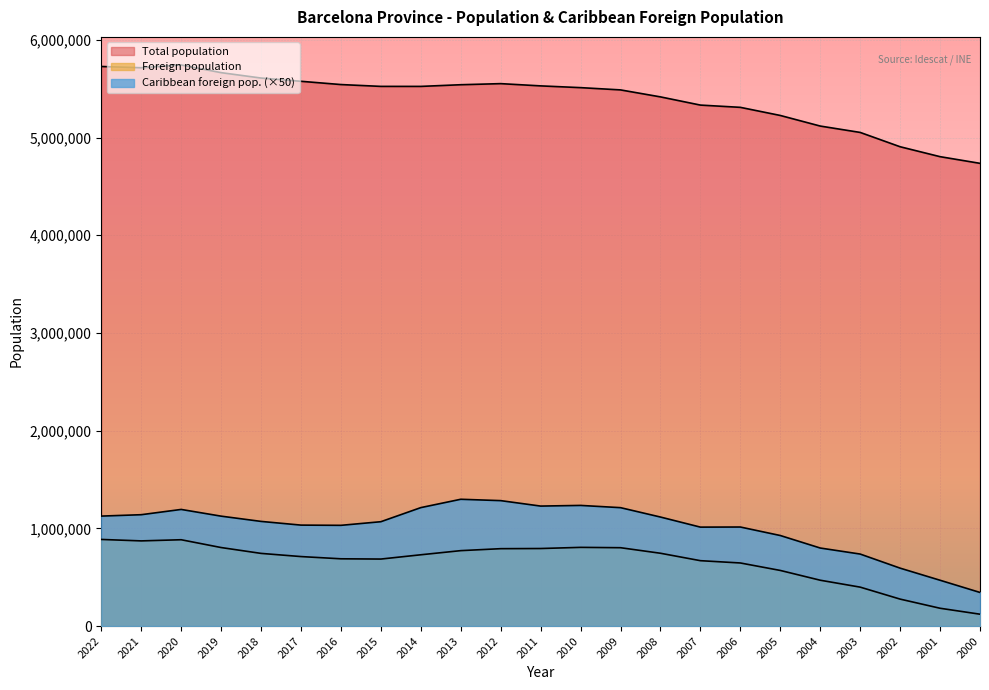

Between 2021 and 2009, which is larger?

2021